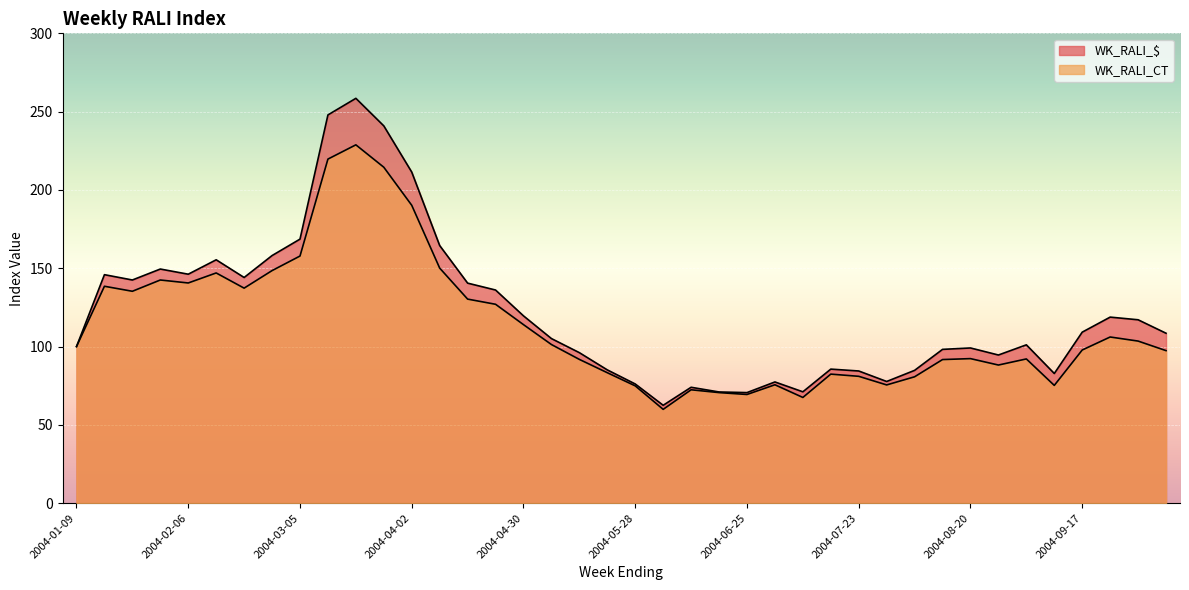

Which series has the widest spread of values?

WK_RALI_$